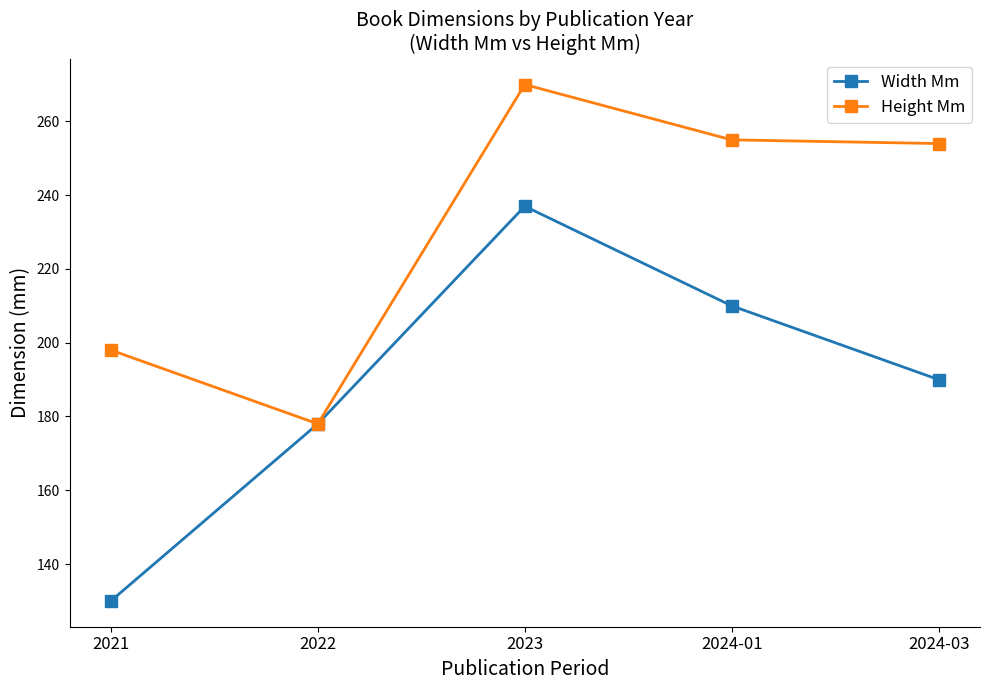

True or false: Width Mm has a value of 130 at 2021.

True